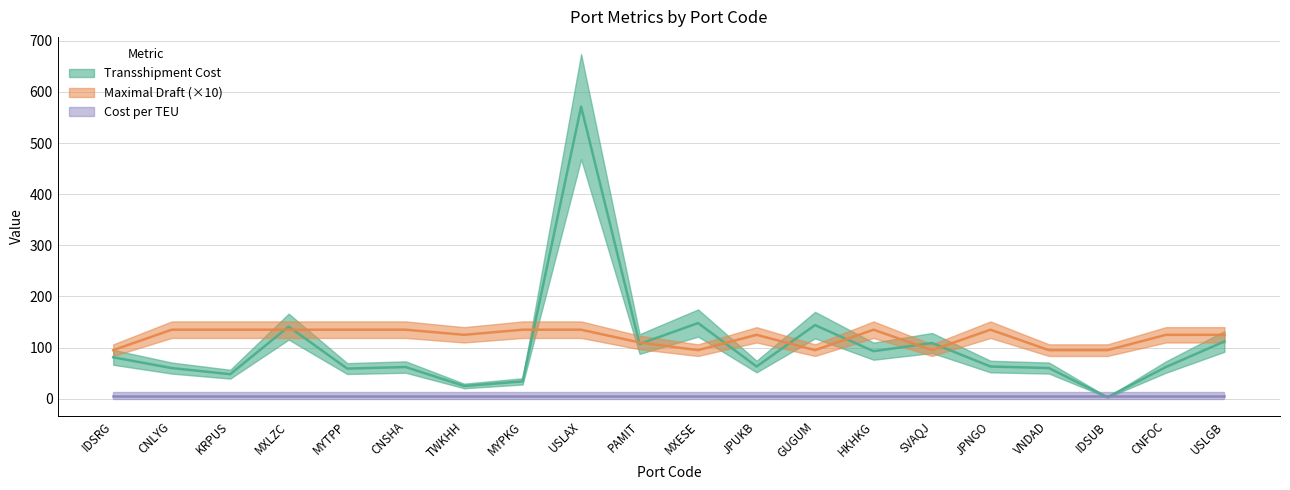

Where is the first local minimum for Transshipment Cost?

KRPUS